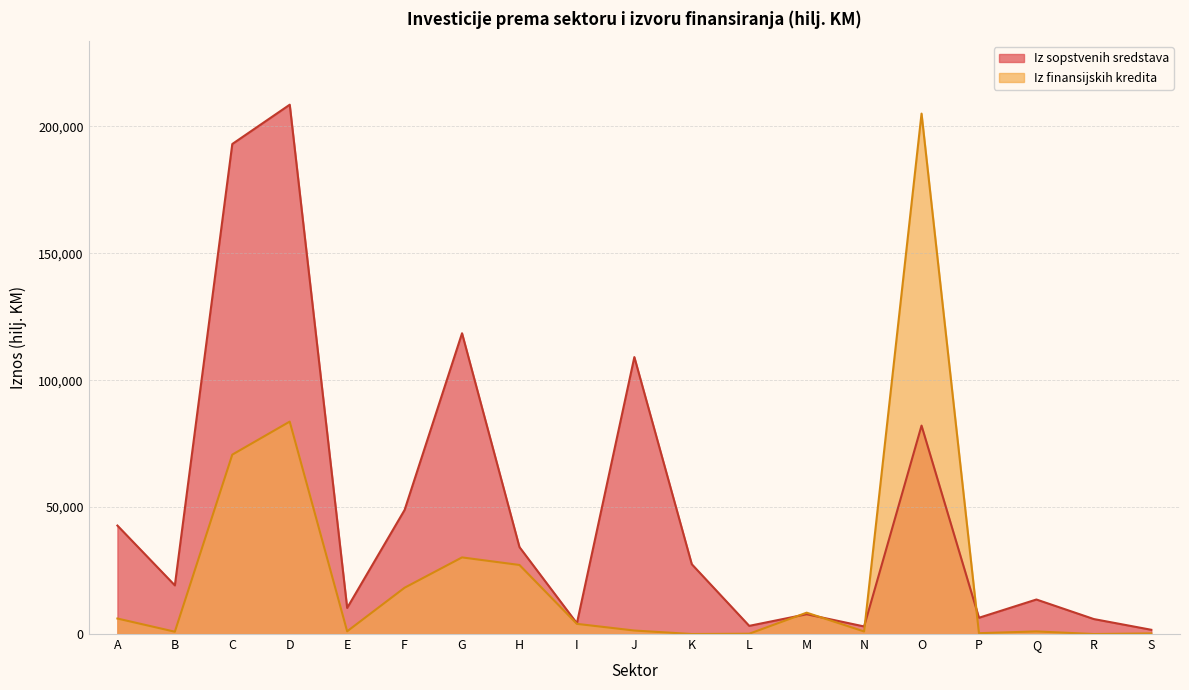

Where does the Iz finansijskih kredita series first go above 1377?

A